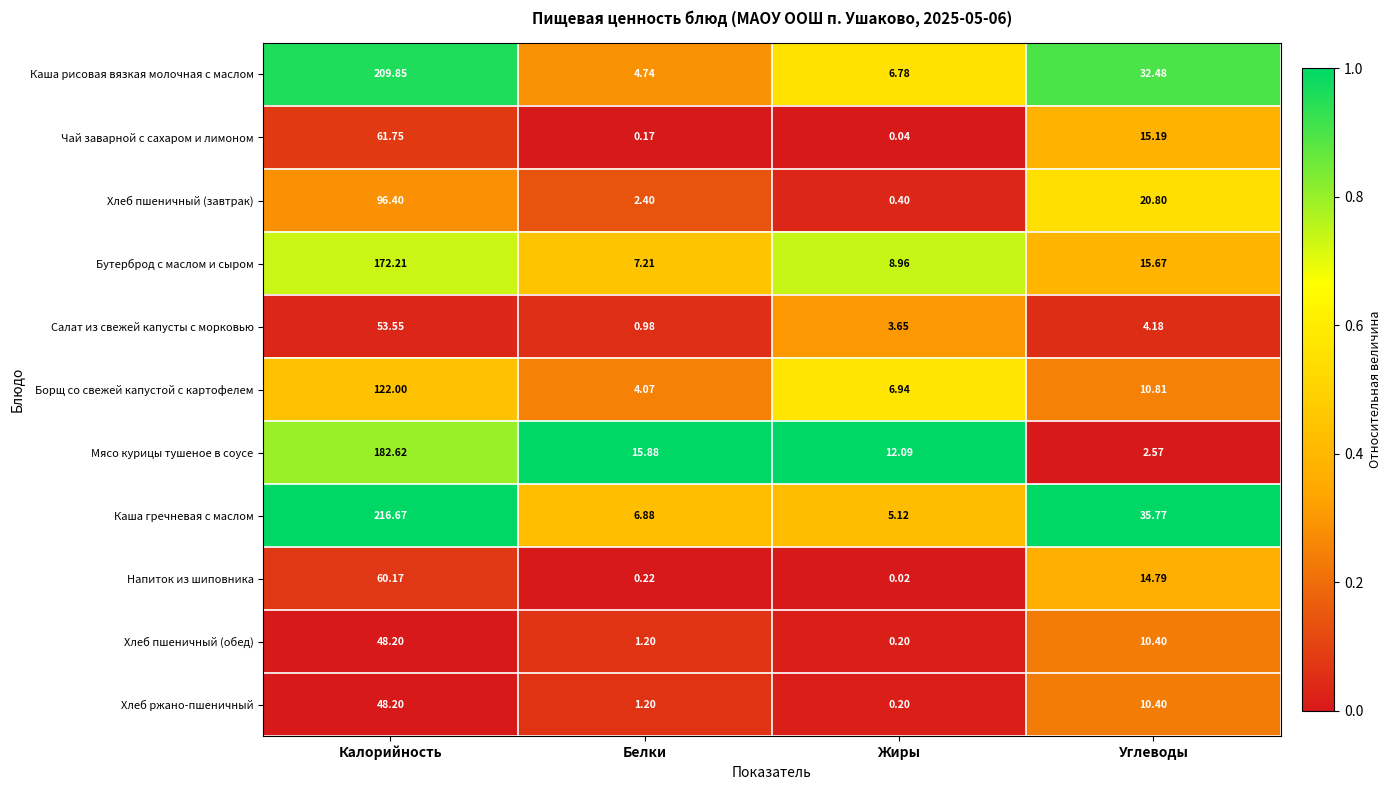

Which series has the widest spread of values?

Каша гречневая с маслом